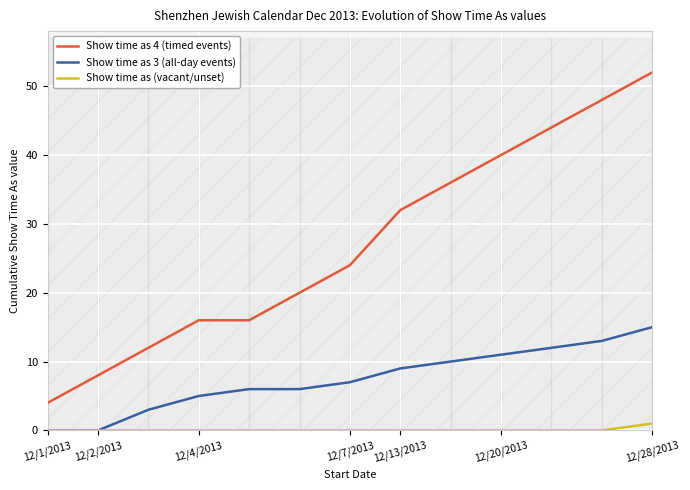

List the series in order of their overall mean, lowest first.

Show time as (vacant/unset), Show time as 3 (all-day events), Show time as 4 (timed events)